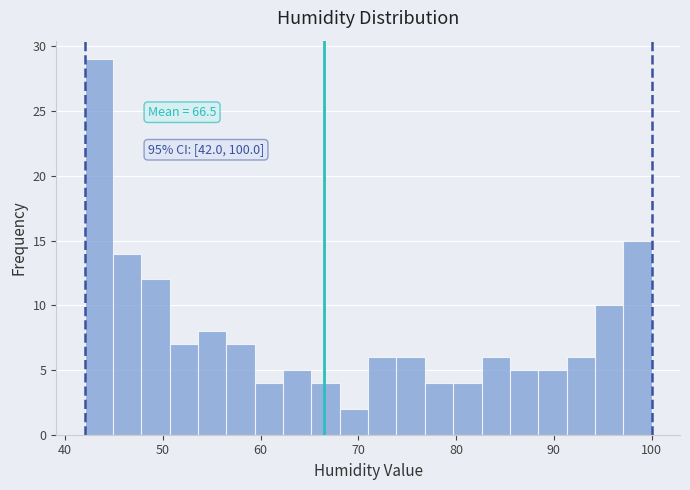

Around what value on the x-axis is the tallest bar? Give the approximate position of its centre, as read against the axis.

43